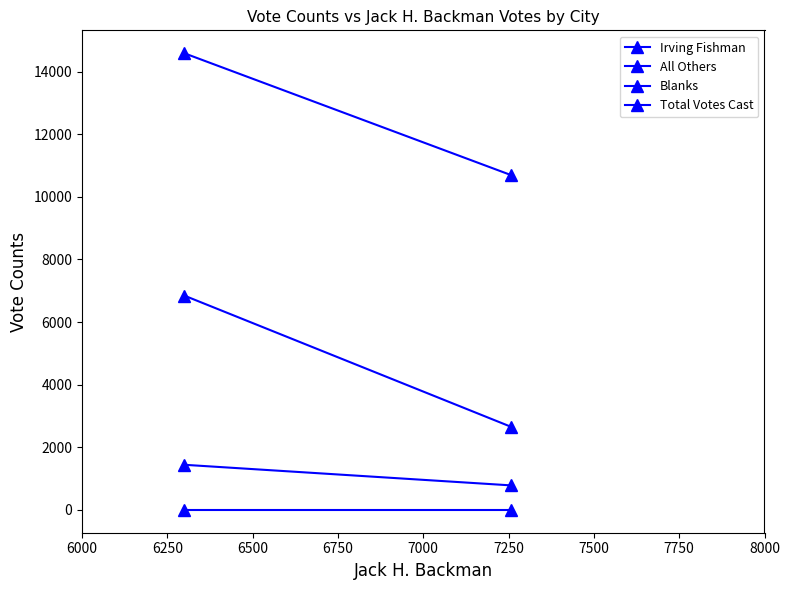

What is the maximum value for Total Votes Cast?

14587